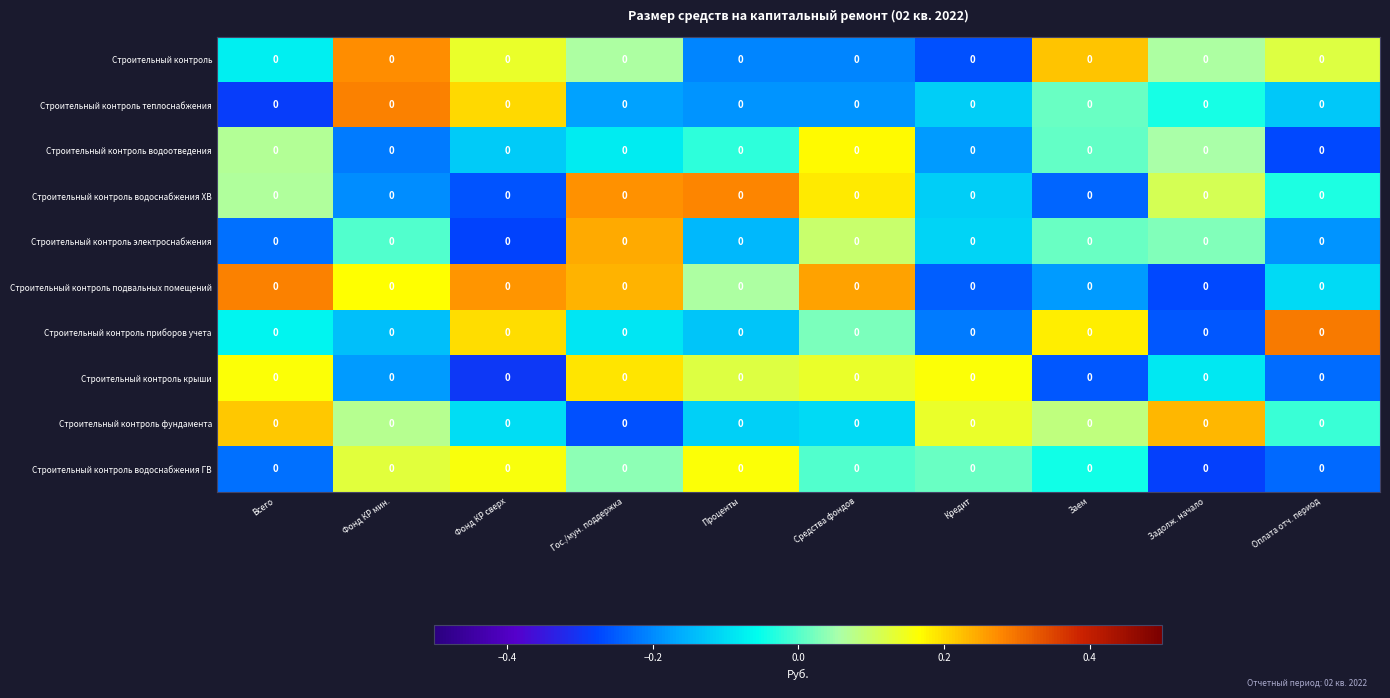

Reading left to right, extract all data points from this chart.

Строительный контроль: Всего=0.0	Фонд КР мин.=0.0	Фонд КР сверх=0.0	Гос./мун. поддержка=0.0	Проценты=0.0	Средства фондов=0.0	Кредит=0.0	Заем=0.0	Задолж. начало=0.0	Оплата отч. период=0.0
Строительный контроль теплоснабжения: Всего=0.0	Фонд КР мин.=0.0	Фонд КР сверх=0.0	Гос./мун. поддержка=0.0	Проценты=0.0	Средства фондов=0.0	Кредит=0.0	Заем=0.0	Задолж. начало=0.0	Оплата отч. период=0.0
Строительный контроль водоотведения: Всего=0.0	Фонд КР мин.=0.0	Фонд КР сверх=0.0	Гос./мун. поддержка=0.0	Проценты=0.0	Средства фондов=0.0	Кредит=0.0	Заем=0.0	Задолж. начало=0.0	Оплата отч. период=0.0
Строительный контроль водоснабжения ХВ: Всего=0.0	Фонд КР мин.=0.0	Фонд КР сверх=0.0	Гос./мун. поддержка=0.0	Проценты=0.0	Средства фондов=0.0	Кредит=0.0	Заем=0.0	Задолж. начало=0.0	Оплата отч. период=0.0
Строительный контроль электроснабжения: Всего=0.0	Фонд КР мин.=0.0	Фонд КР сверх=0.0	Гос./мун. поддержка=0.0	Проценты=0.0	Средства фондов=0.0	Кредит=0.0	Заем=0.0	Задолж. начало=0.0	Оплата отч. период=0.0
Строительный контроль подвальных помещений: Всего=0.0	Фонд КР мин.=0.0	Фонд КР сверх=0.0	Гос./мун. поддержка=0.0	Проценты=0.0	Средства фондов=0.0	Кредит=0.0	Заем=0.0	Задолж. начало=0.0	Оплата отч. период=0.0
Строительный контроль приборов учета: Всего=0.0	Фонд КР мин.=0.0	Фонд КР сверх=0.0	Гос./мун. поддержка=0.0	Проценты=0.0	Средства фондов=0.0	Кредит=0.0	Заем=0.0	Задолж. начало=0.0	Оплата отч. период=0.0
Строительный контроль крыши: Всего=0.0	Фонд КР мин.=0.0	Фонд КР сверх=0.0	Гос./мун. поддержка=0.0	Проценты=0.0	Средства фондов=0.0	Кредит=0.0	Заем=0.0	Задолж. начало=0.0	Оплата отч. период=0.0
Строительный контроль фундамента: Всего=0.0	Фонд КР мин.=0.0	Фонд КР сверх=0.0	Гос./мун. поддержка=0.0	Проценты=0.0	Средства фондов=0.0	Кредит=0.0	Заем=0.0	Задолж. начало=0.0	Оплата отч. период=0.0
Строительный контроль водоснабжения ГВ: Всего=0.0	Фонд КР мин.=0.0	Фонд КР сверх=0.0	Гос./мун. поддержка=0.0	Проценты=0.0	Средства фондов=0.0	Кредит=0.0	Заем=0.0	Задолж. начало=0.0	Оплата отч. период=0.0